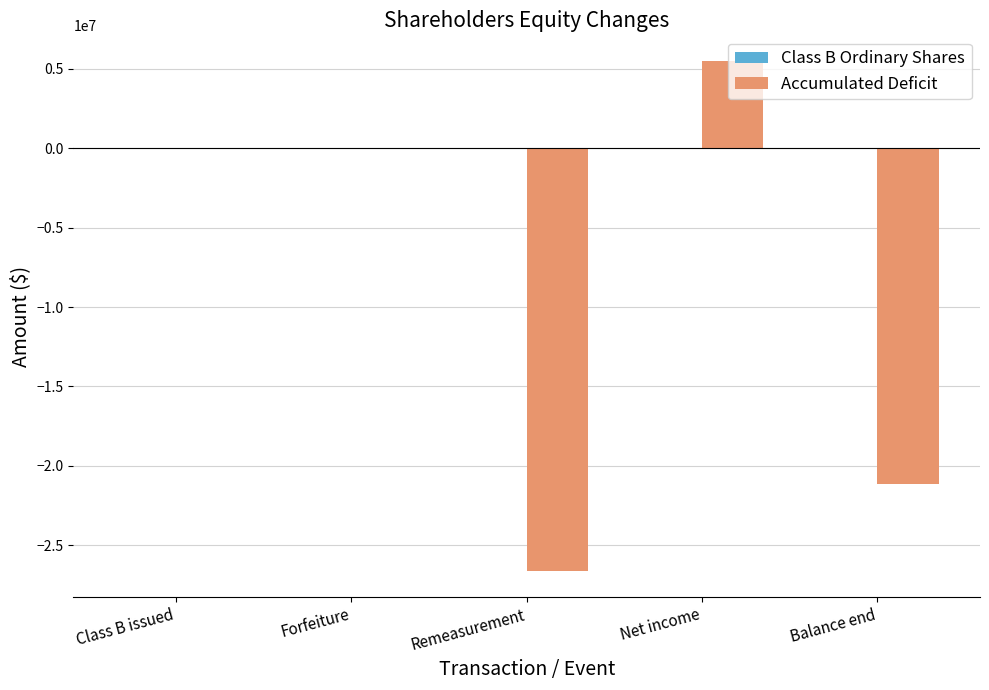

What is the maximum value for Accumulated Deficit?

5488071